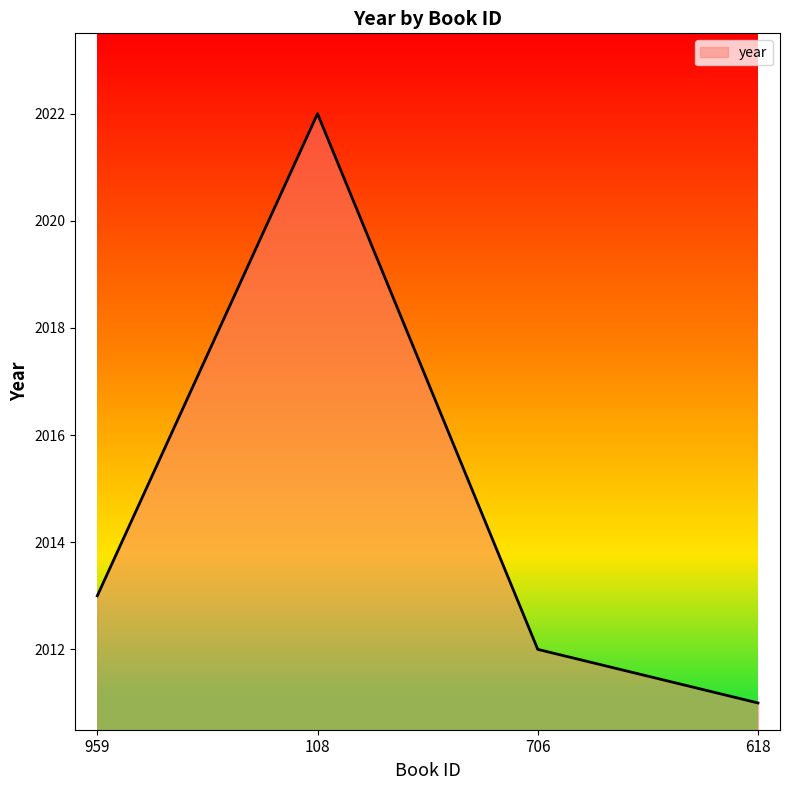

Where is the first local maximum?

108